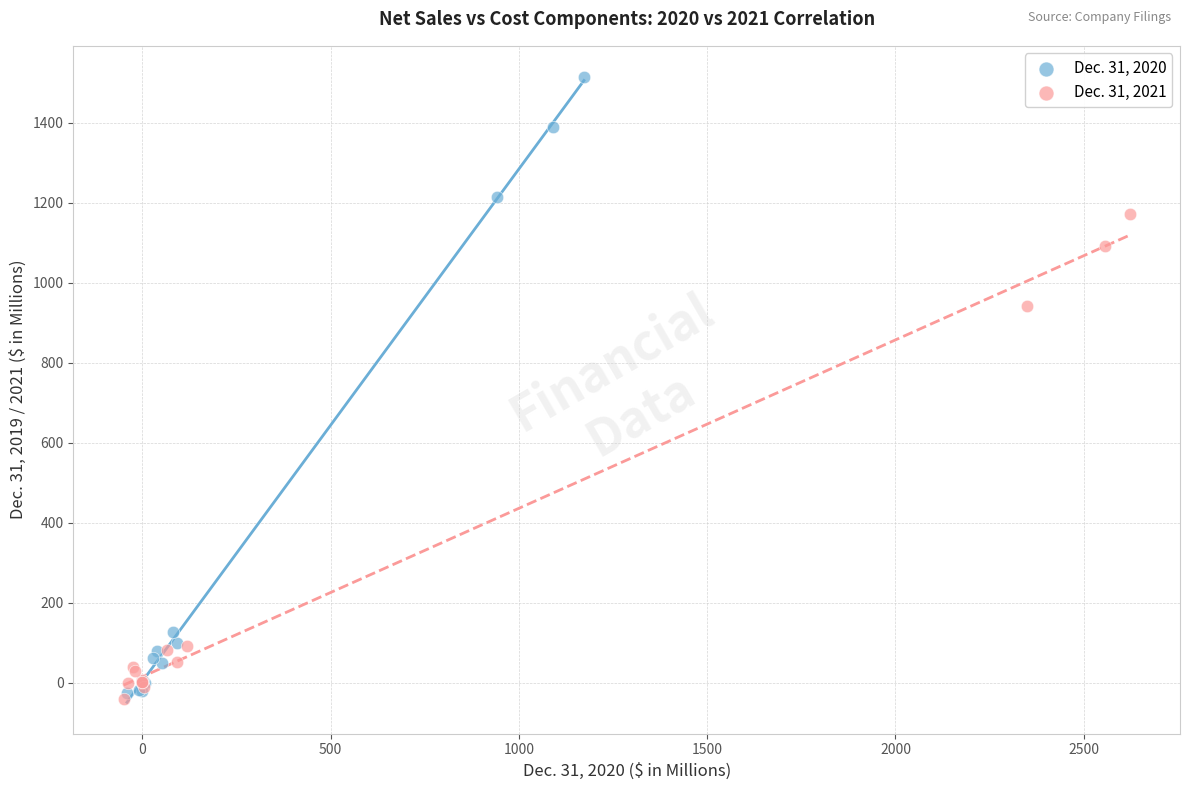

Which series reaches the minimum Y coordinate?

Dec. 31, 2021